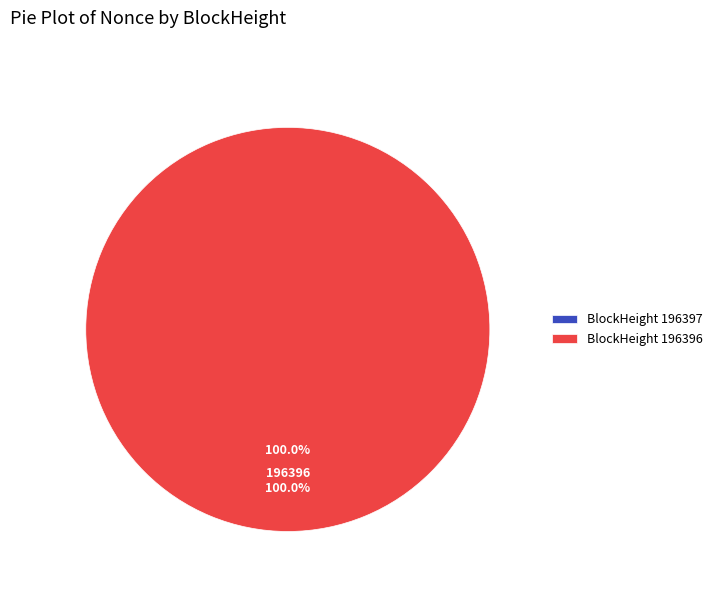

To the nearest percent, what is the combined percentage of 196396 and 196397?

100%